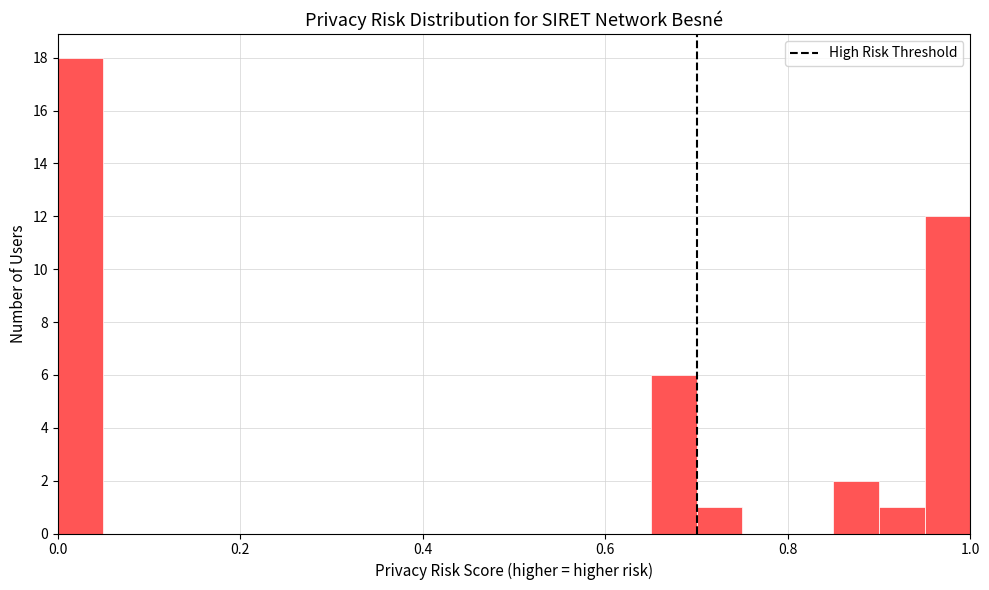

Around what value on the x-axis is the tallest bar? Give the approximate position of its centre, as read against the axis.

0.02